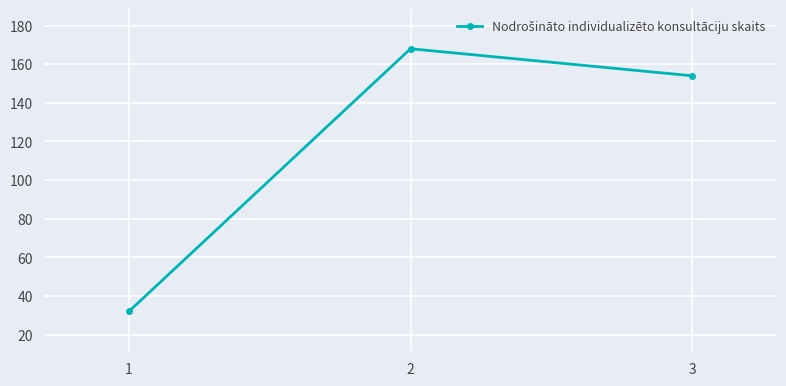

Rank the categories by value from highest to lowest.

2, 3, 1